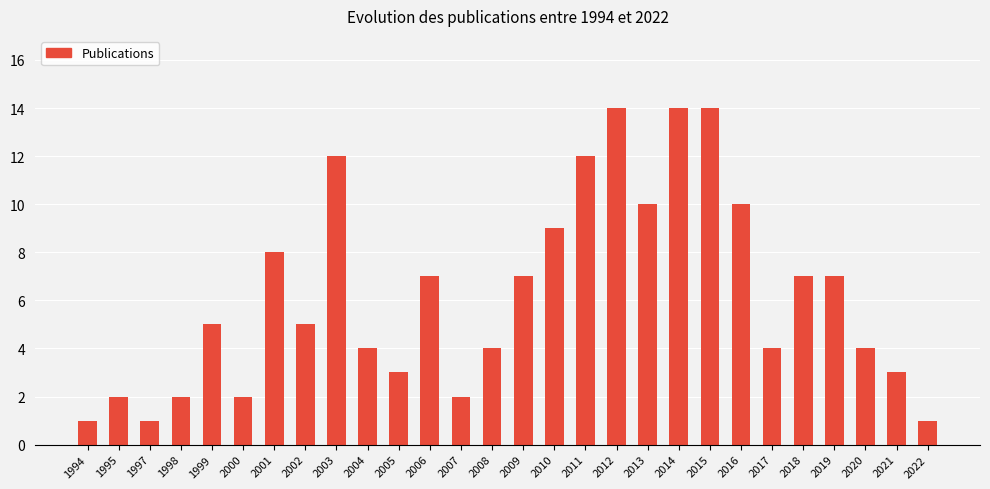

What is the maximum value shown in the chart?

14